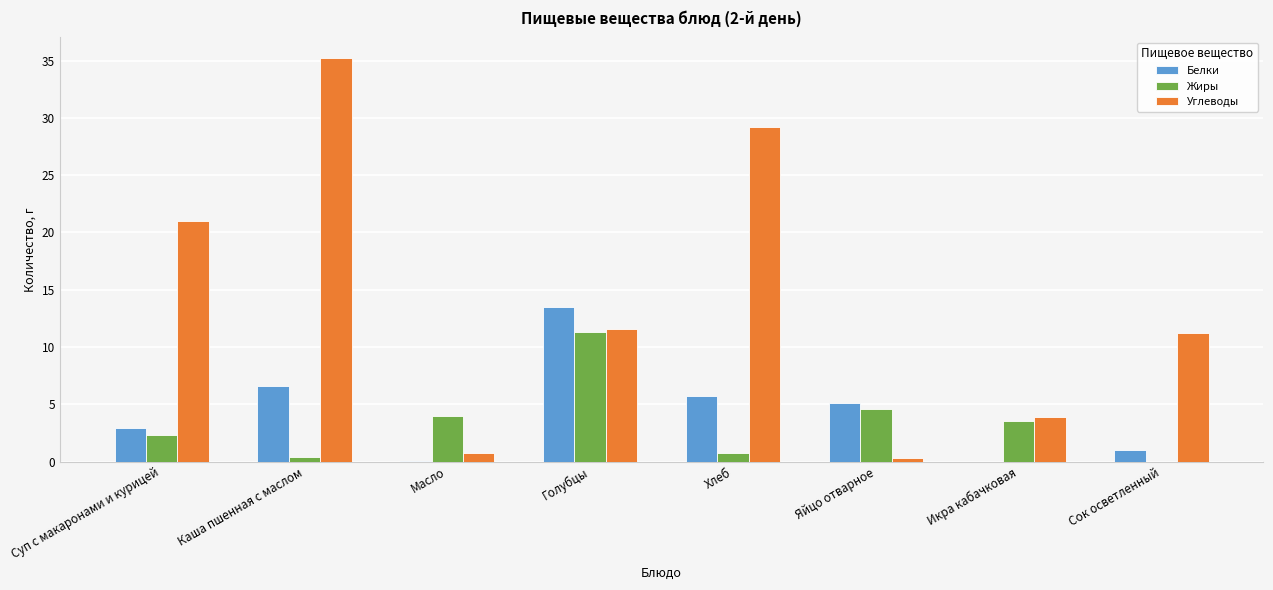

Does the chart contain stacked bars?

No